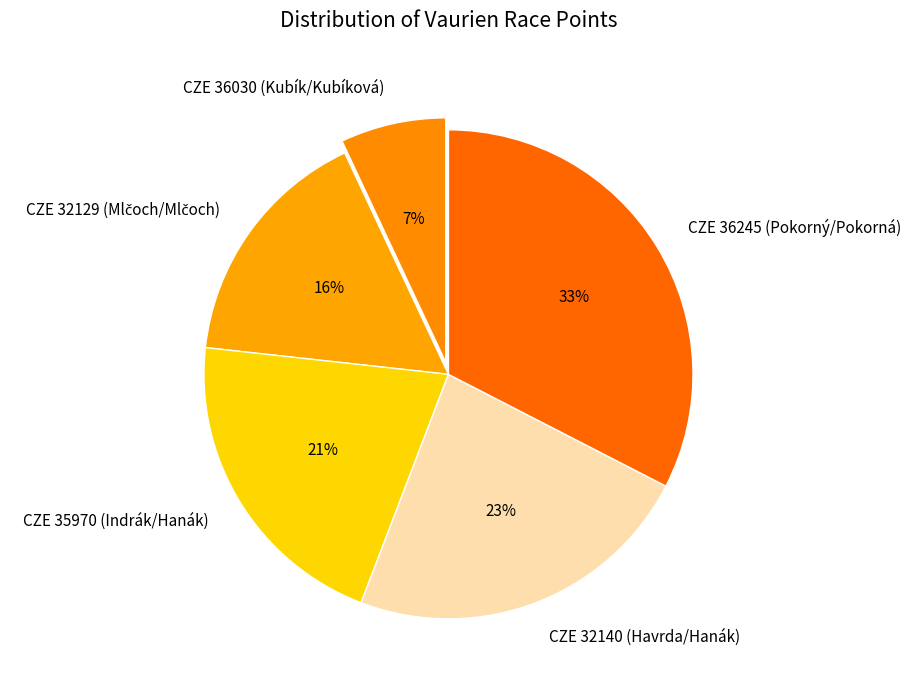

What is the smallest slice in the pie chart?

CZE 36030 (Kubík/Kubíková)